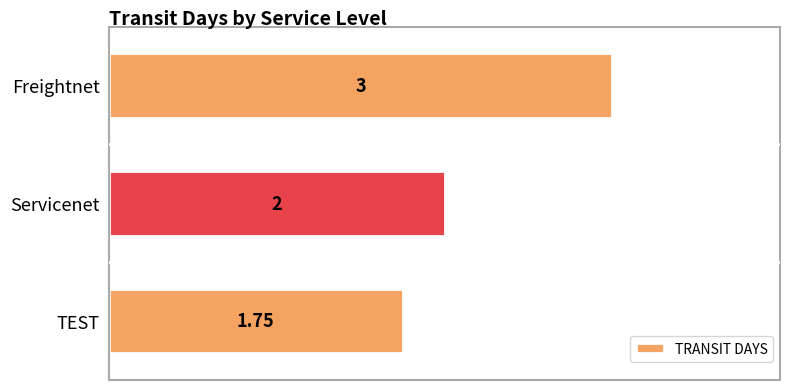

Where is the data nearest to the value 2?

Servicenet